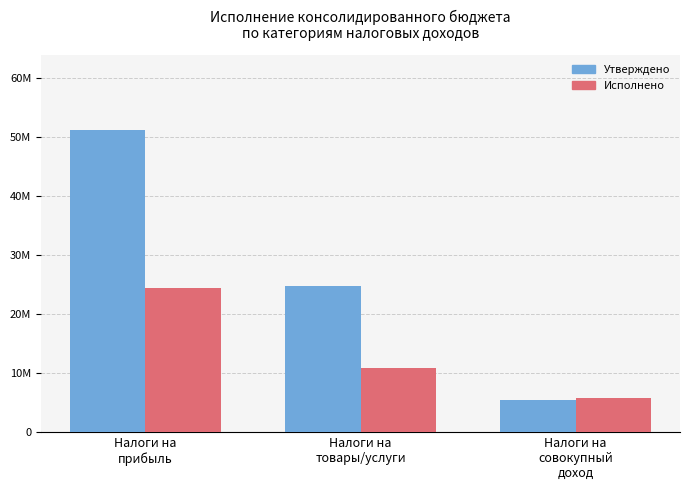

Does the chart contain stacked bars?

No